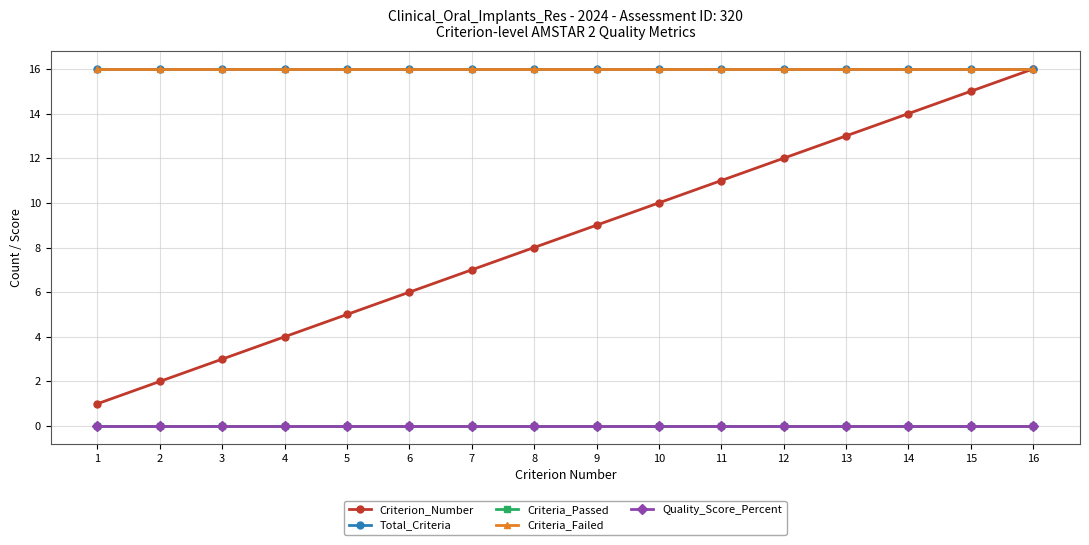

The value of Criterion_Number at 10 is 10. True or false?

True